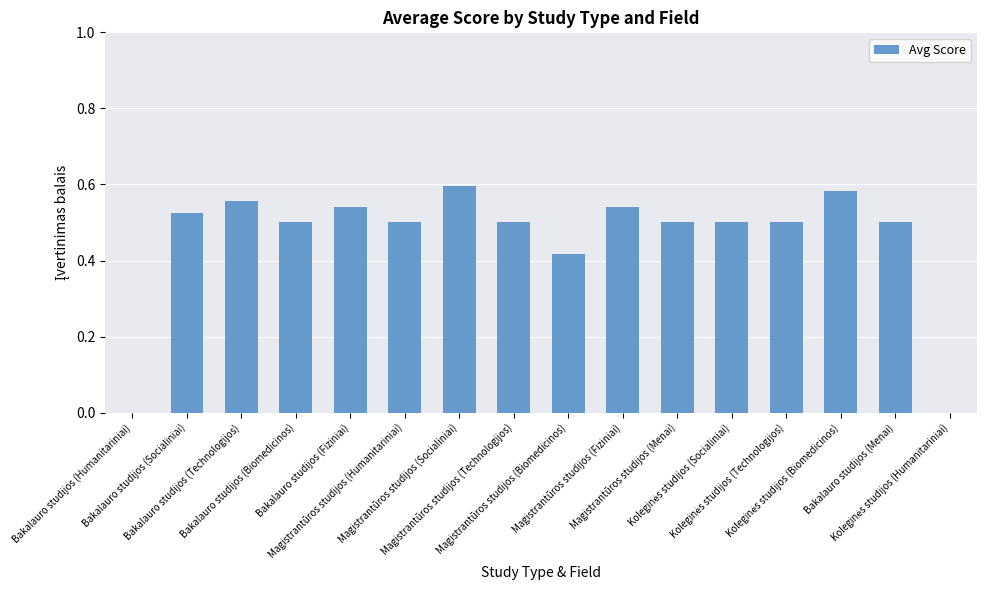

What is the sum of all values?

7.3